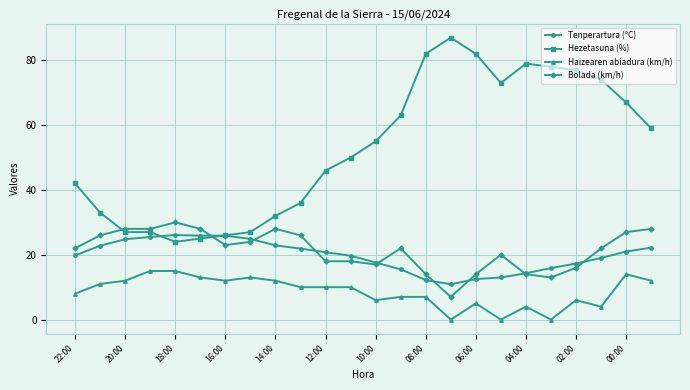

True or false: Bolada (km/h) and Haizearen abiadura (km/h) cross at least once.

False